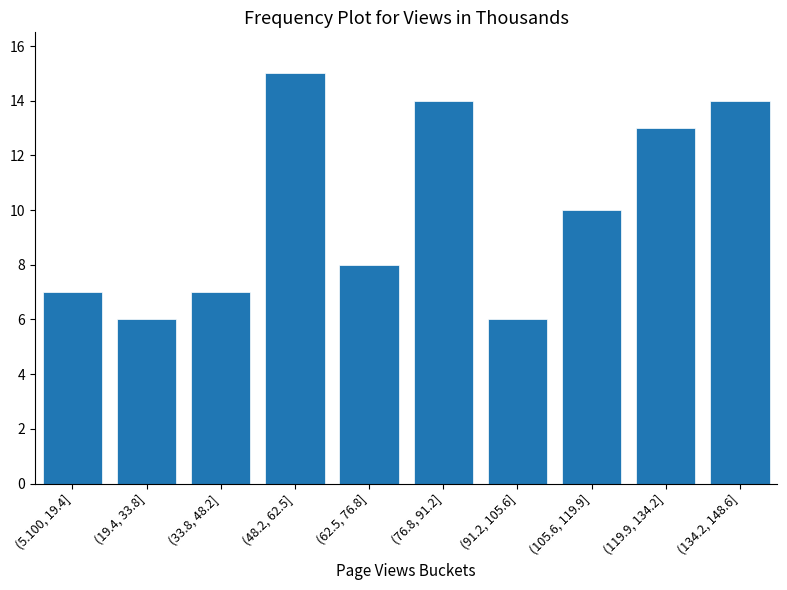

Reading left to right, extract all data points from this chart.

(5.100, 19.4]=7	(19.4, 33.8]=6	(33.8, 48.2]=7	(48.2, 62.5]=15	(62.5, 76.8]=8	(76.8, 91.2]=14	(91.2, 105.6]=6	(105.6, 119.9]=10	(119.9, 134.2]=13	(134.2, 148.6]=14